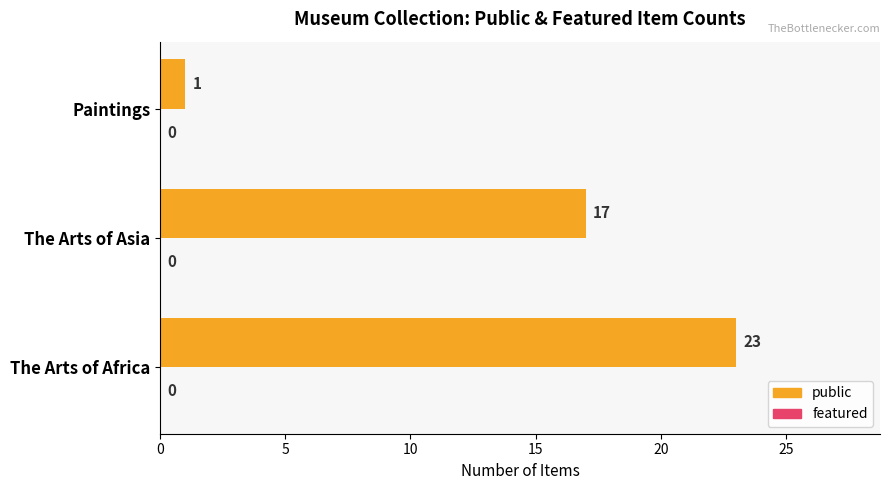

Which label corresponds to the smallest value in the chart?

Paintings